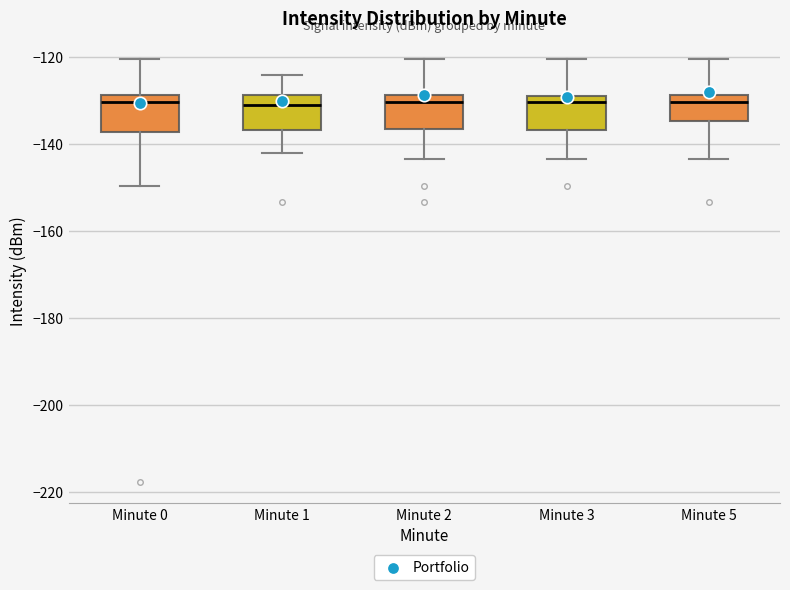

Reading left to right, read every box against the y-axis: the position of its median line, the range the box covers, and the ends of its whiskers. The values are not printed on the chart, so give them approximately, as read against the axis.

Minute 0: median -130, box -138 to -128, whiskers -150 to -120
Minute 1: median -130, box -136 to -128, whiskers -142 to -124
Minute 2: median -130, box -136 to -128, whiskers -144 to -120
Minute 3: median -130, box -136 to -128, whiskers -144 to -120
Minute 5: median -130, box -134 to -128, whiskers -144 to -120